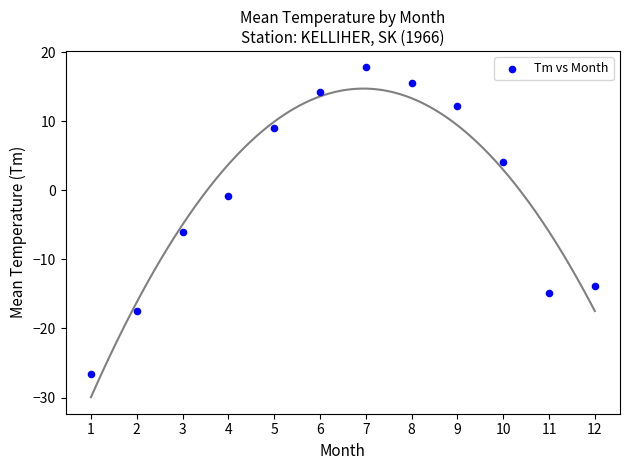

What Y value in the scatter plot is closest to -4?

-6.1